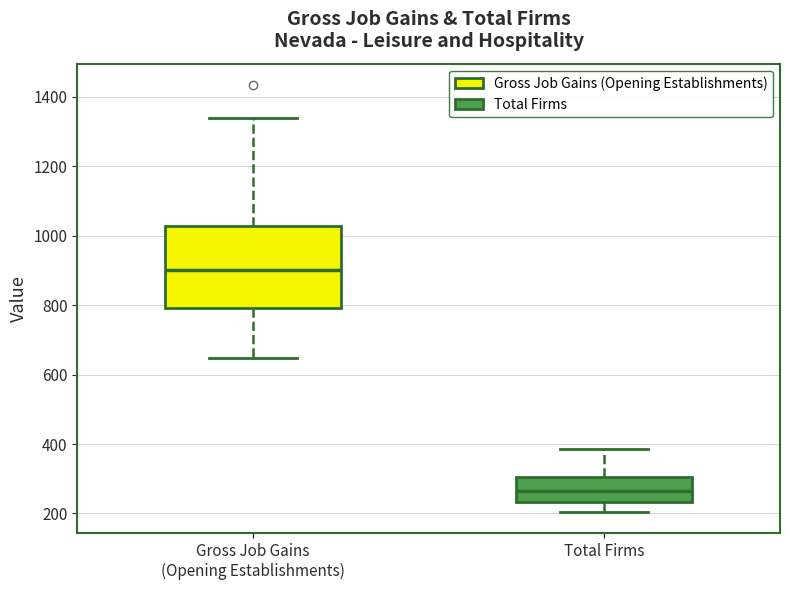

Reading left to right, read every box against the y-axis: the position of its median line, the range the box covers, and the ends of its whiskers. The values are not printed on the chart, so give them approximately, as read against the axis.

Gross Job Gains (Opening Establishments): median 900, box 800 to 1020, whiskers 640 to 1340
Total Firms: median 260, box 240 to 300, whiskers 200 to 380